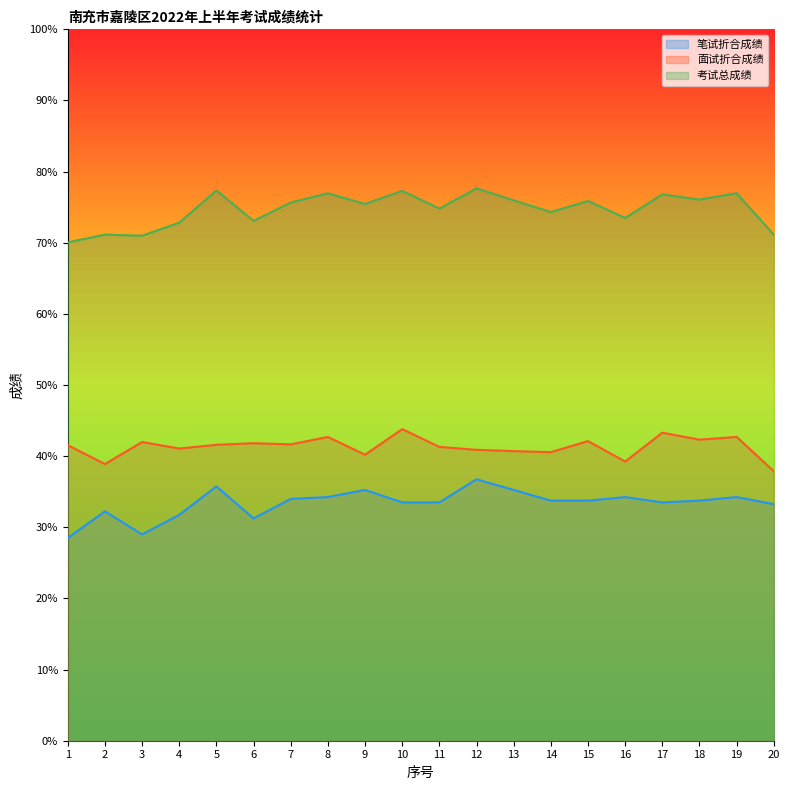

What is the highest value of the 面试折合成绩 series?

43.8